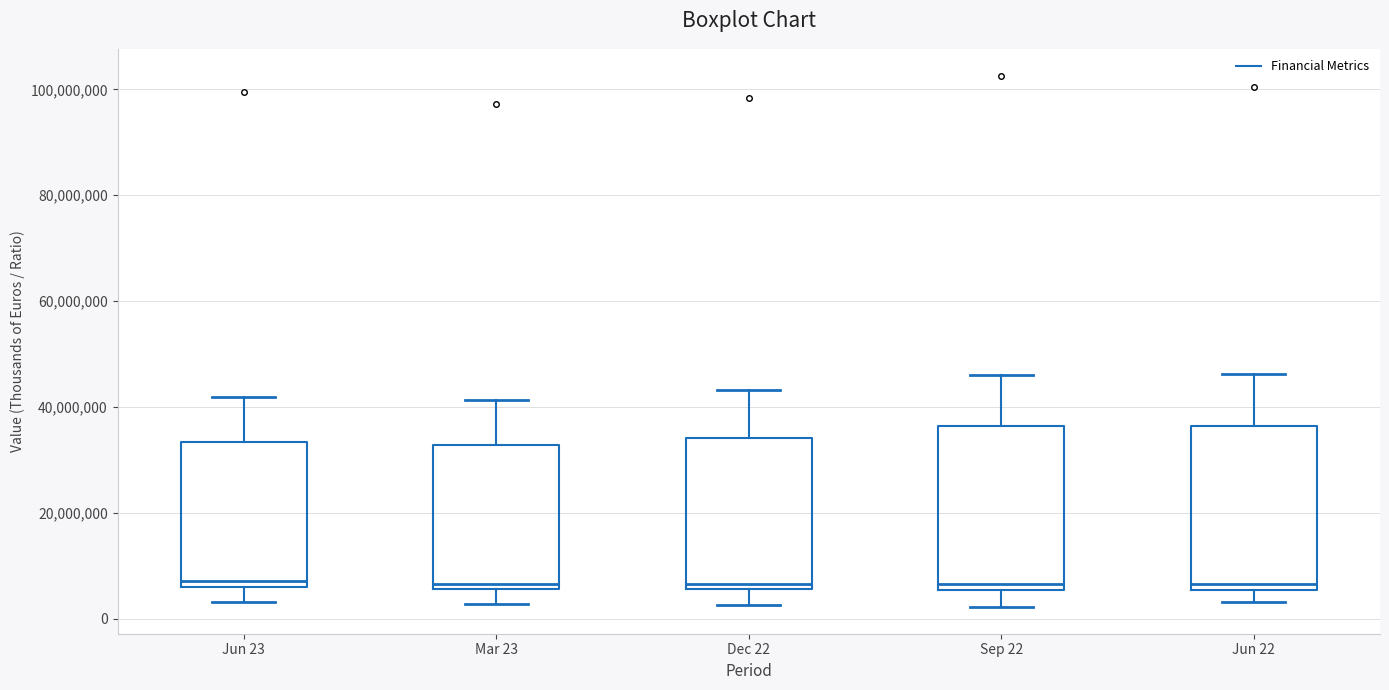

Reading left to right, read every box against the y-axis: the position of its median line, the range the box covers, and the ends of its whiskers. The values are not printed on the chart, so give them approximately, as read against the axis.

Jun 23: median 8000000, box 6000000 to 34000000, whiskers 4000000 to 42000000
Mar 23: median 6000000 (just above the box's lower edge), box 6000000 to 32000000, whiskers 2000000 to 42000000
Dec 22: median 6000000 (just above the box's lower edge), box 6000000 to 34000000, whiskers 2000000 to 44000000
Sep 22: median 6000000 (just above the box's lower edge), box 6000000 to 36000000, whiskers 2000000 to 46000000
Jun 22: median 6000000 (just above the box's lower edge), box 6000000 to 36000000, whiskers 4000000 to 46000000